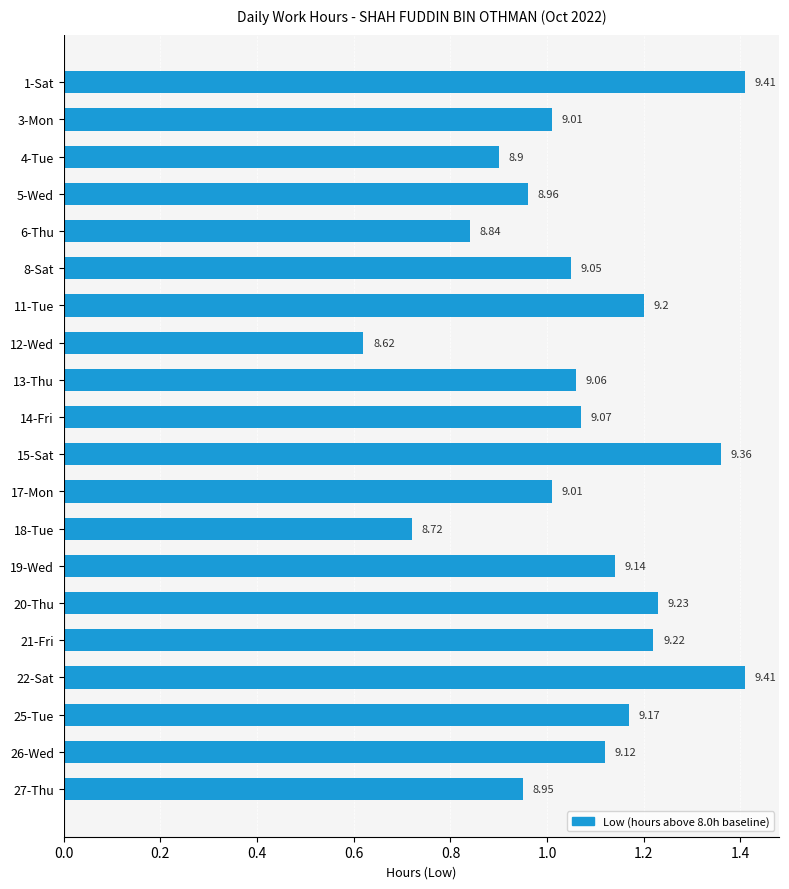

What is the sum of all values?

21.5